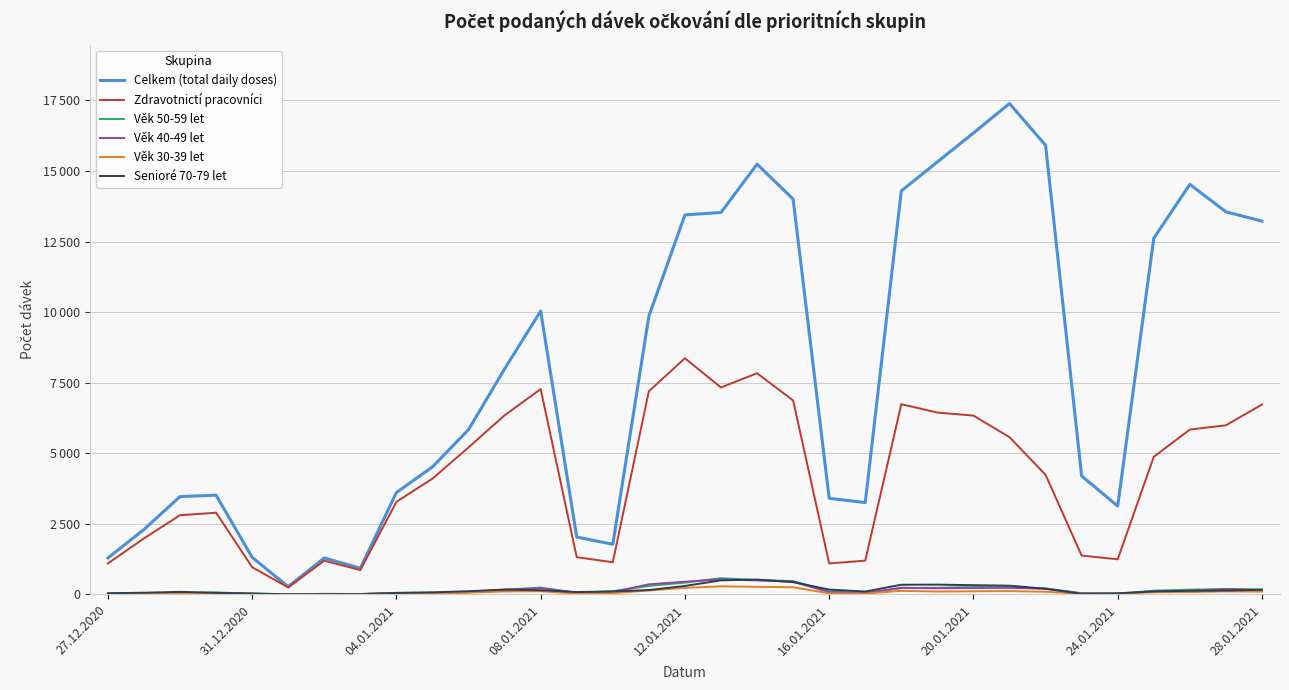

What is the average value of the Věk 50-59 let series?

161